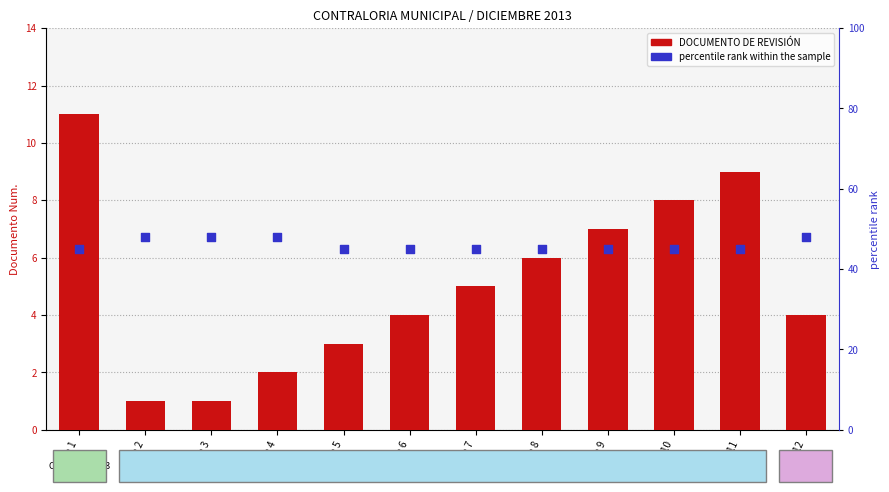

What are all the series names shown in the legend?

DOCUMENTO DE REVISIÓN, percentile rank within the sample